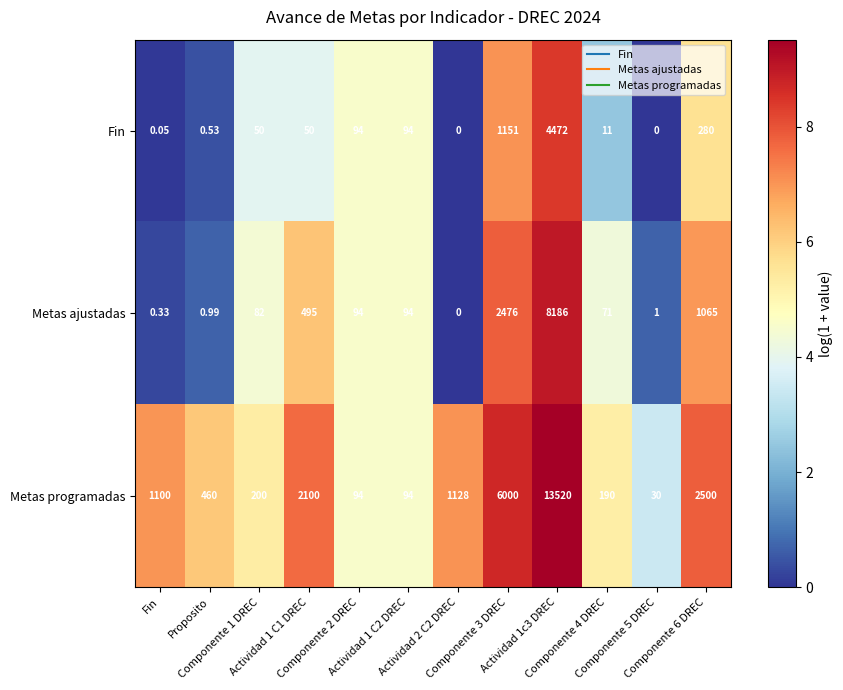

Which series has the largest total across all categories?

Metas programadas